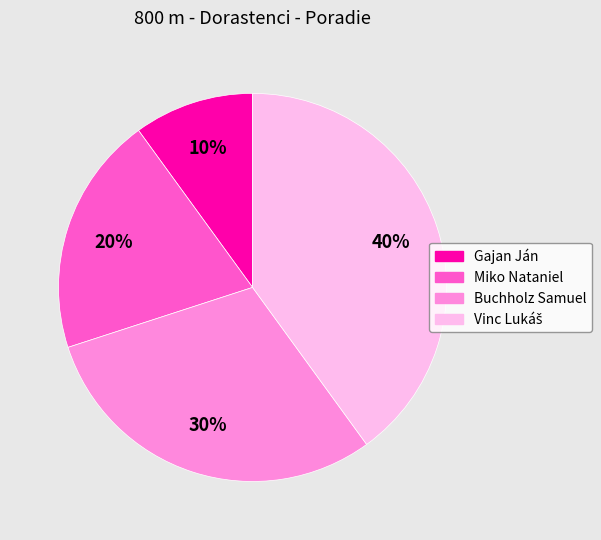

Which category has the smallest portion of the pie?

Gajan Ján